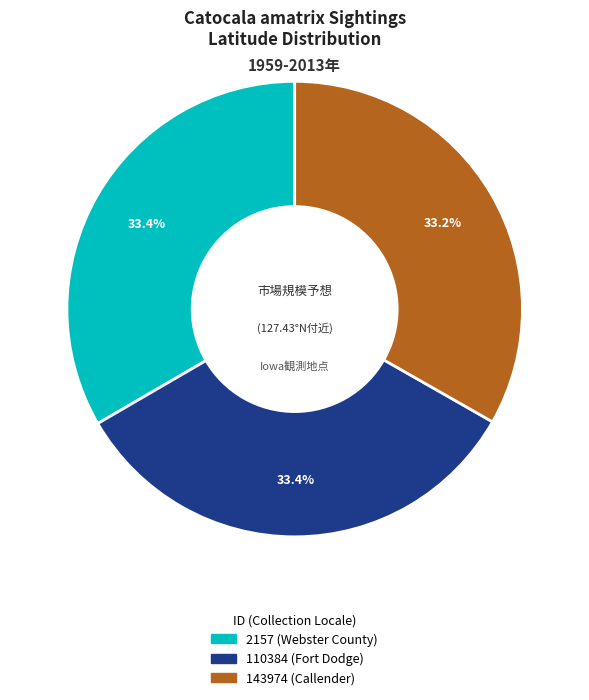

Is it true that 110384 (Fort Dodge) is 33% of the pie?

True